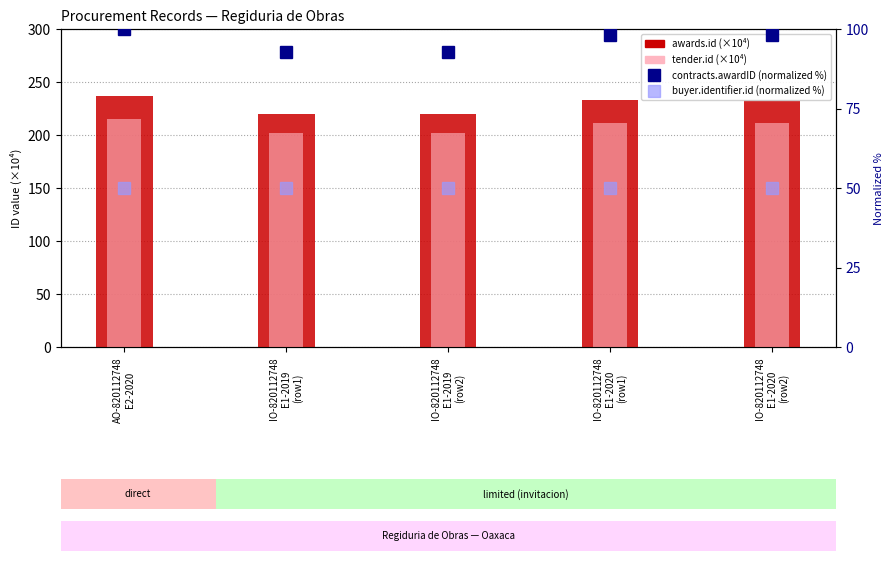

Between IO-820112748
E1-2019
(row1) and IO-820112748
E1-2020
(row2), which series saw the biggest shift?

awards.id (×10⁴)